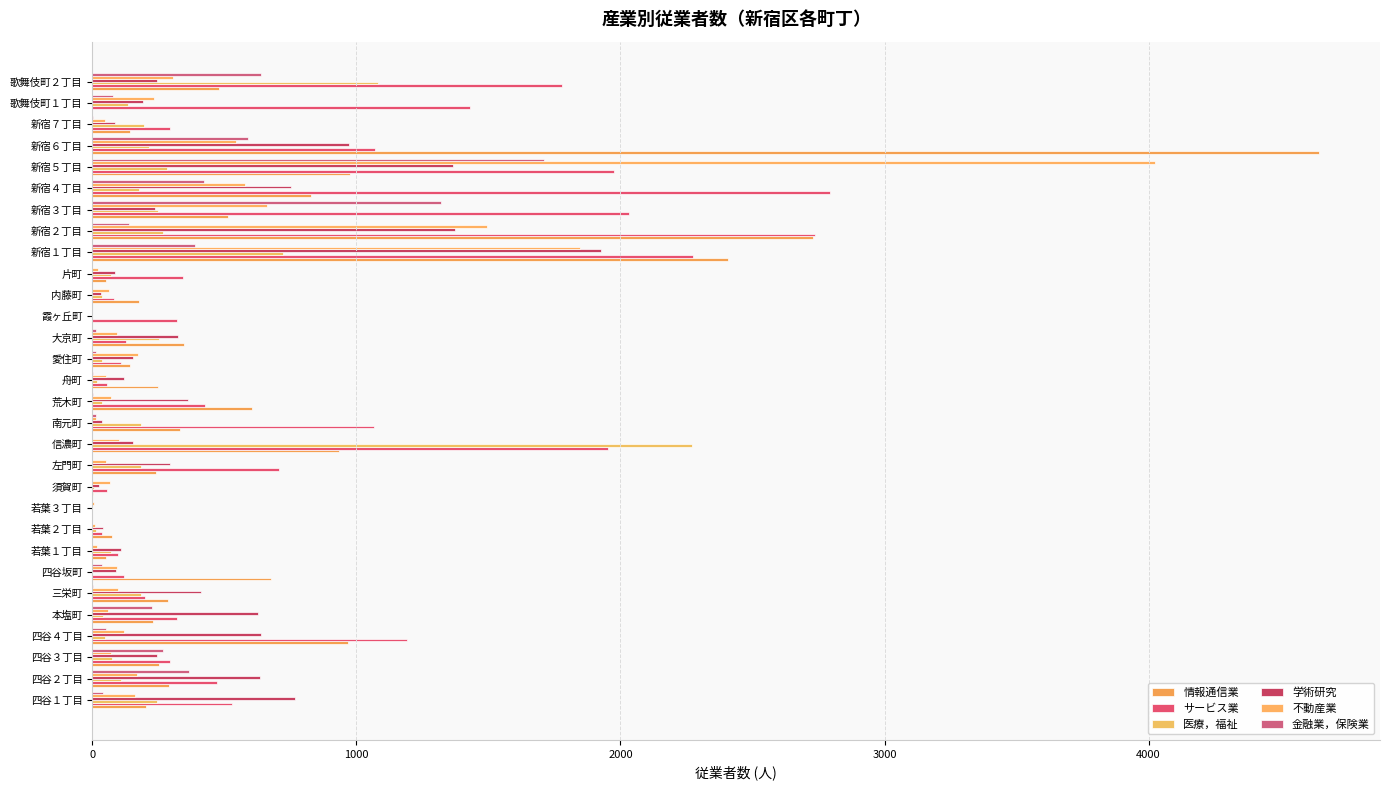

Which series has the largest total across all categories?

サービス業